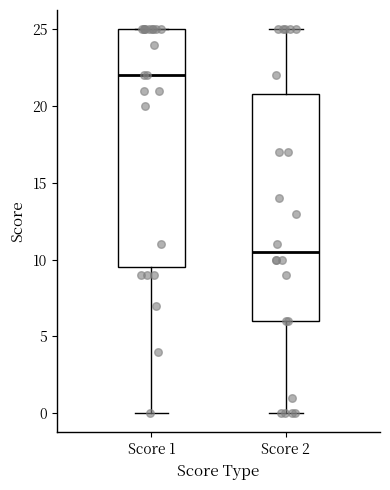

Which box is the tallest, from its lower edge to its upper edge?

Score 1